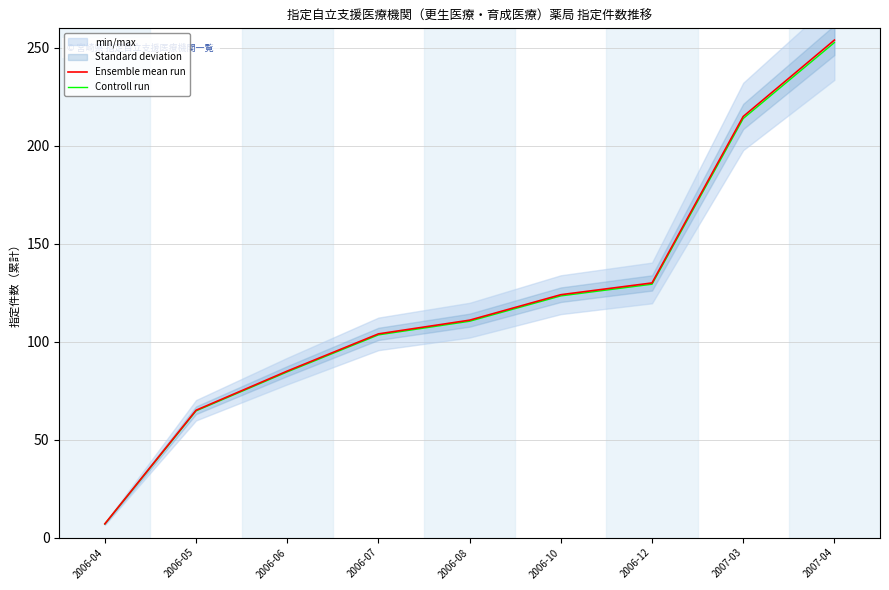

How many lines are shown in the chart?

2